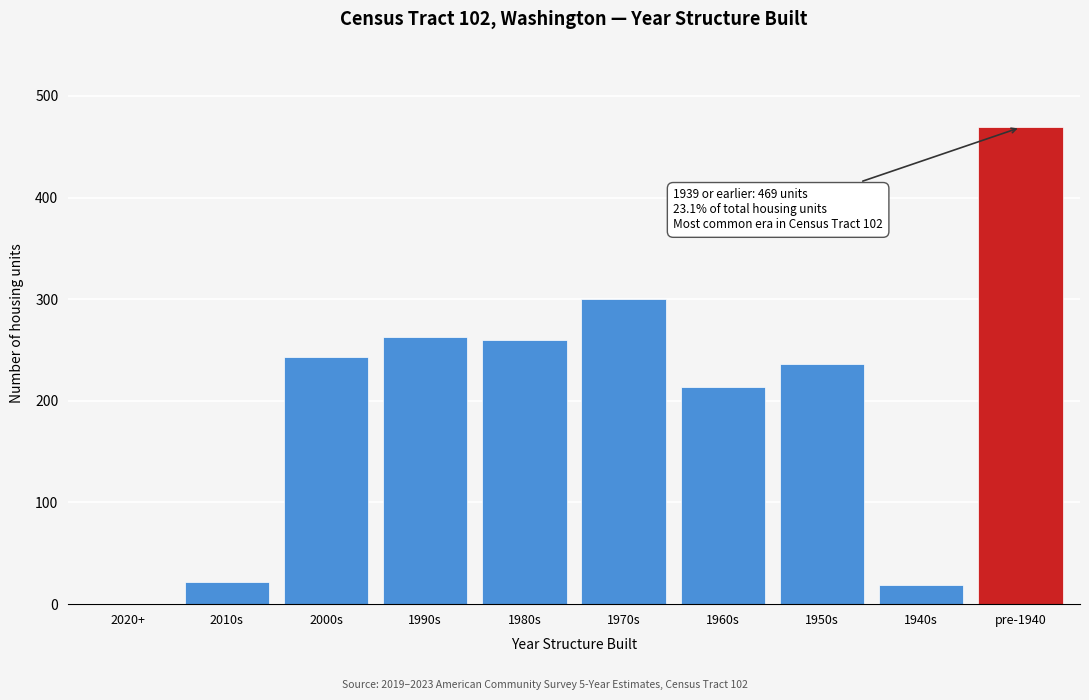

Reading left to right, transcribe all the data shown in this chart.

2020+=0	2010s=22	2000s=243	1990s=263	1980s=260	1970s=300	1960s=214	1950s=236	1940s=19	pre-1940=469